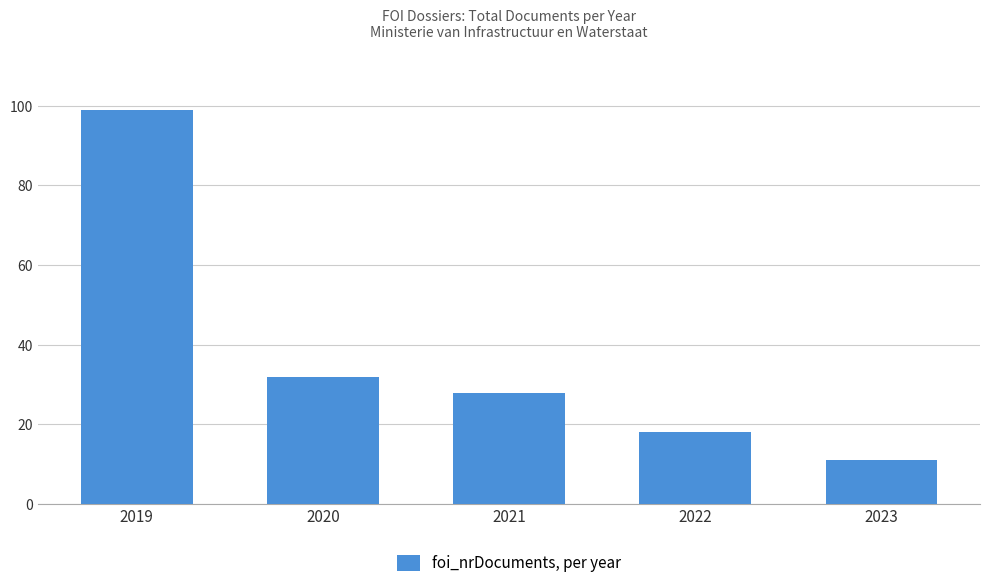

Where does the data first go above 28?

2019